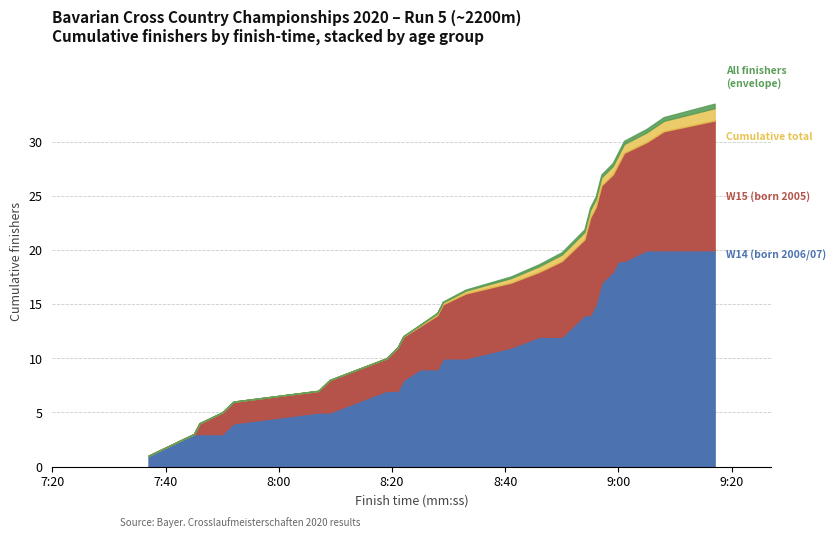

Which has a higher value, W15 or W14?

W14